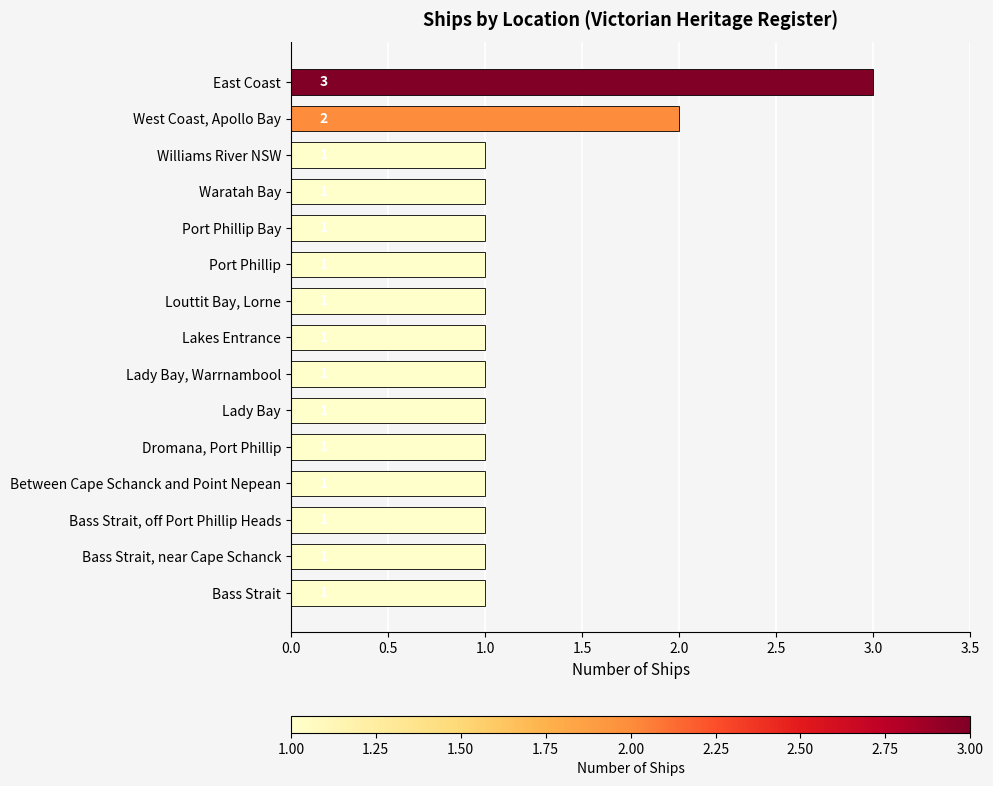

Reading top to bottom, list all the values displayed in this chart.

3	2	1	1	1	1	1	1	1	1	1	1	1	1	1